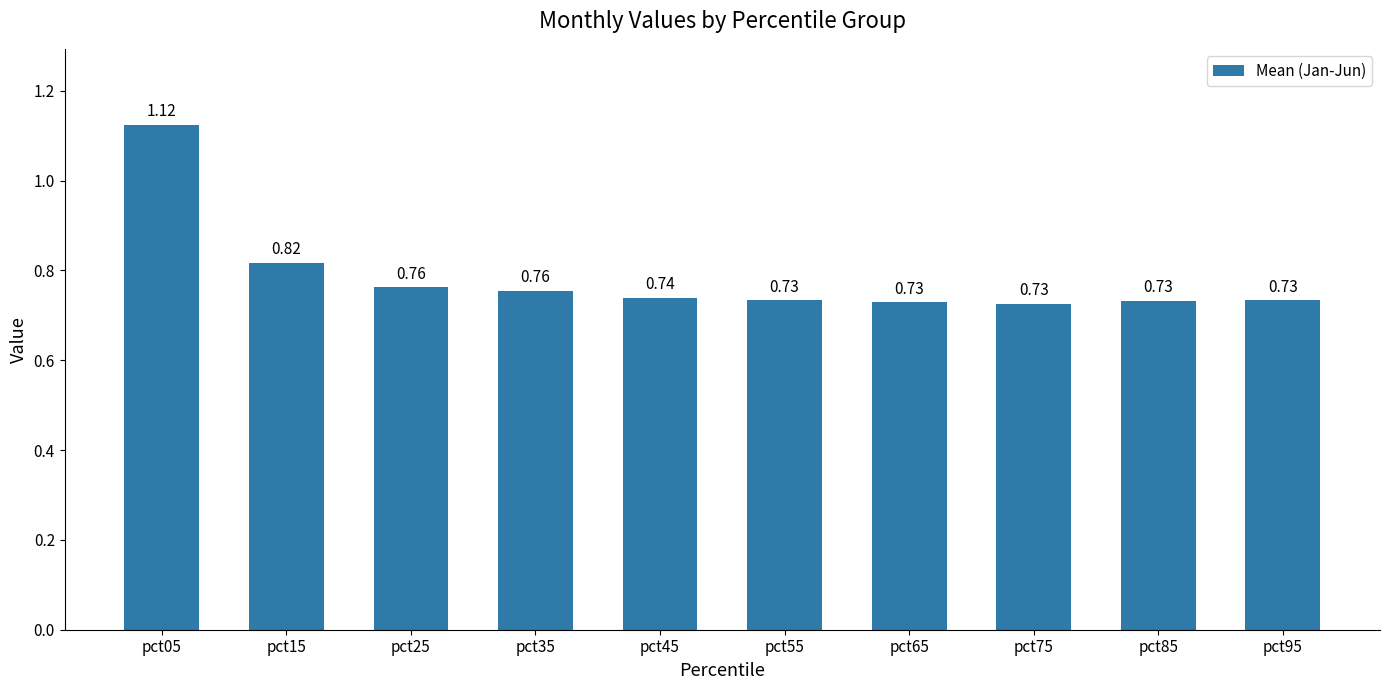

What is the difference between the maximum and minimum values?

0.4